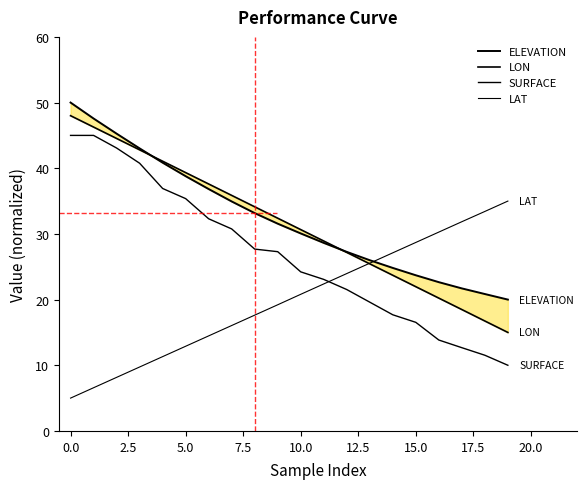

What is the average value of the ELEVATION series?

32.4